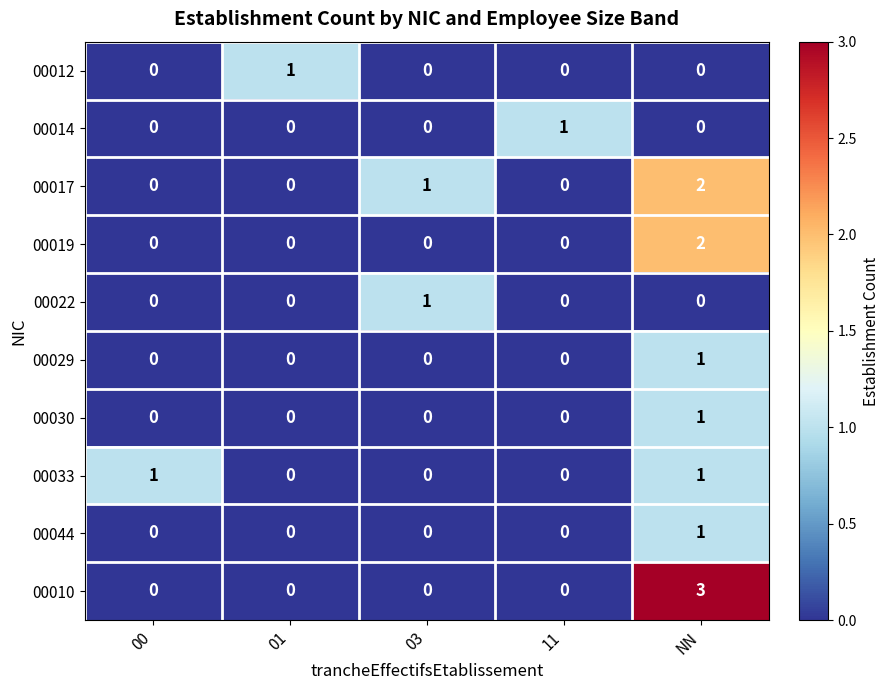

Is it true that 00033 equals 0 at NN?

False